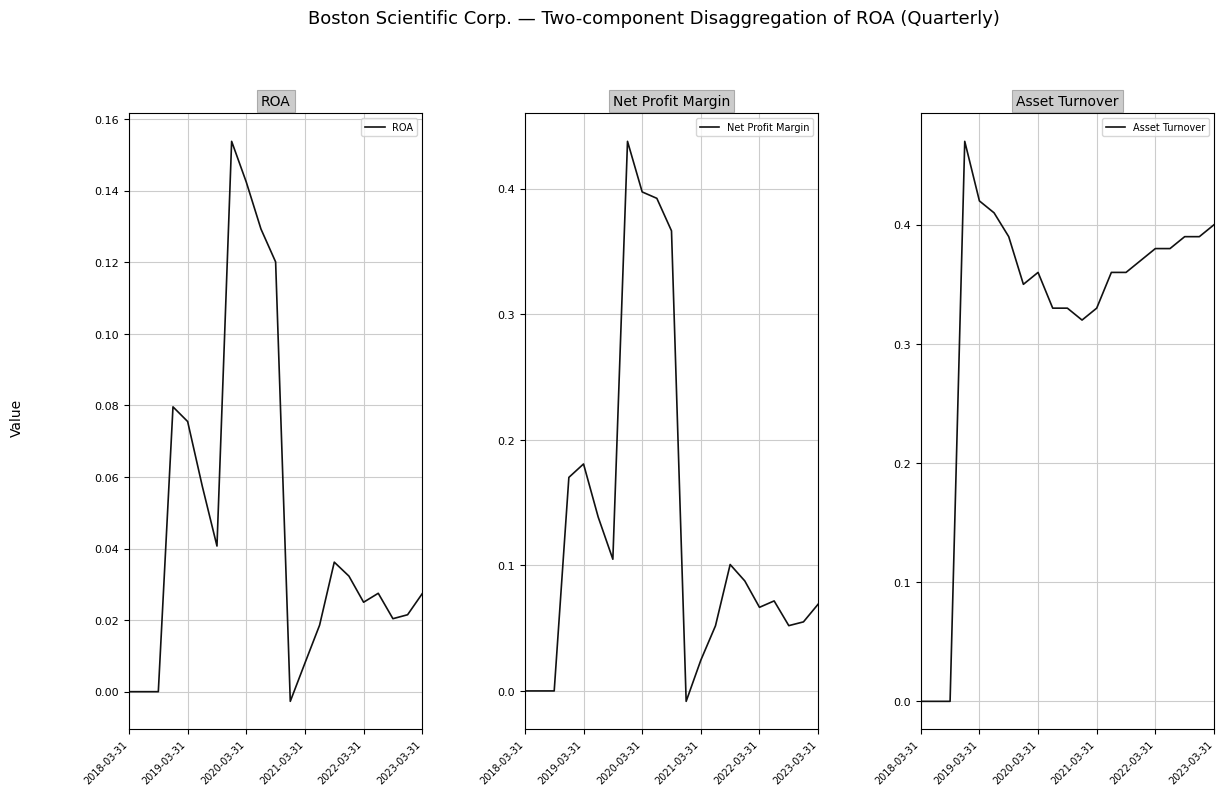

Which series has the largest total across all categories?

Asset Turnover